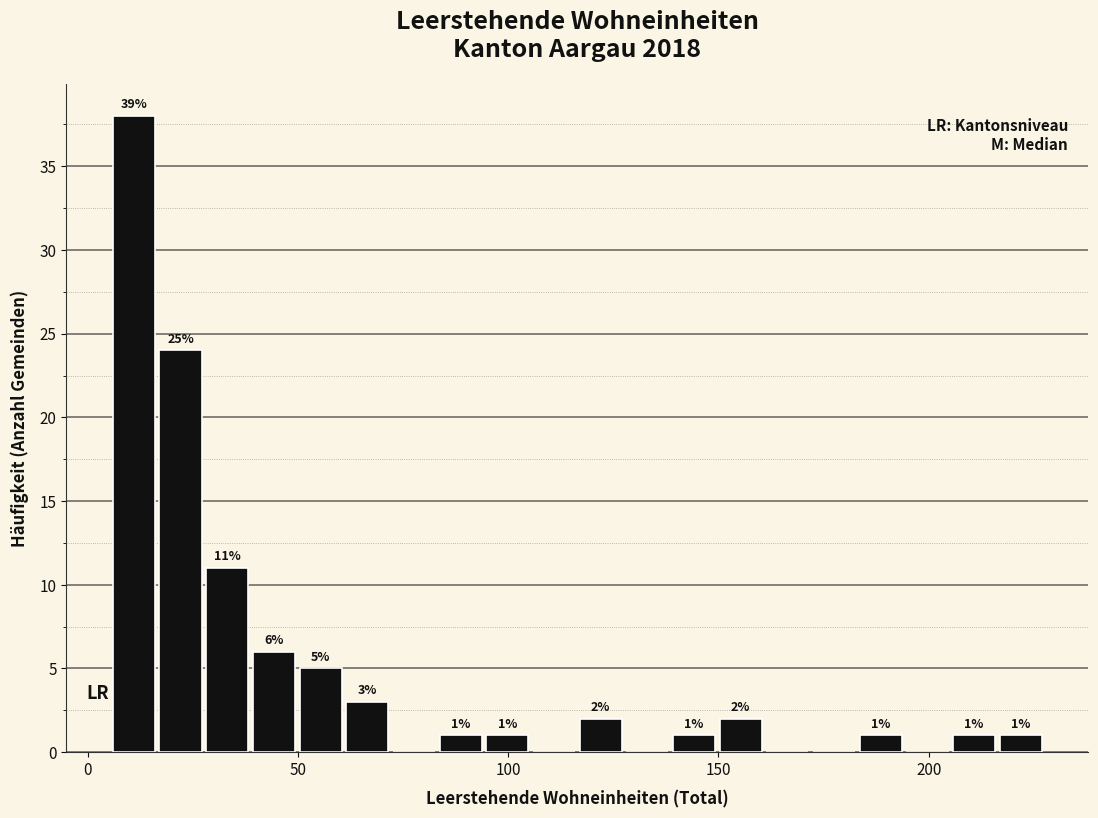

Around what value on the x-axis is the tallest bar? Give the approximate position of its centre, as read against the axis.

10